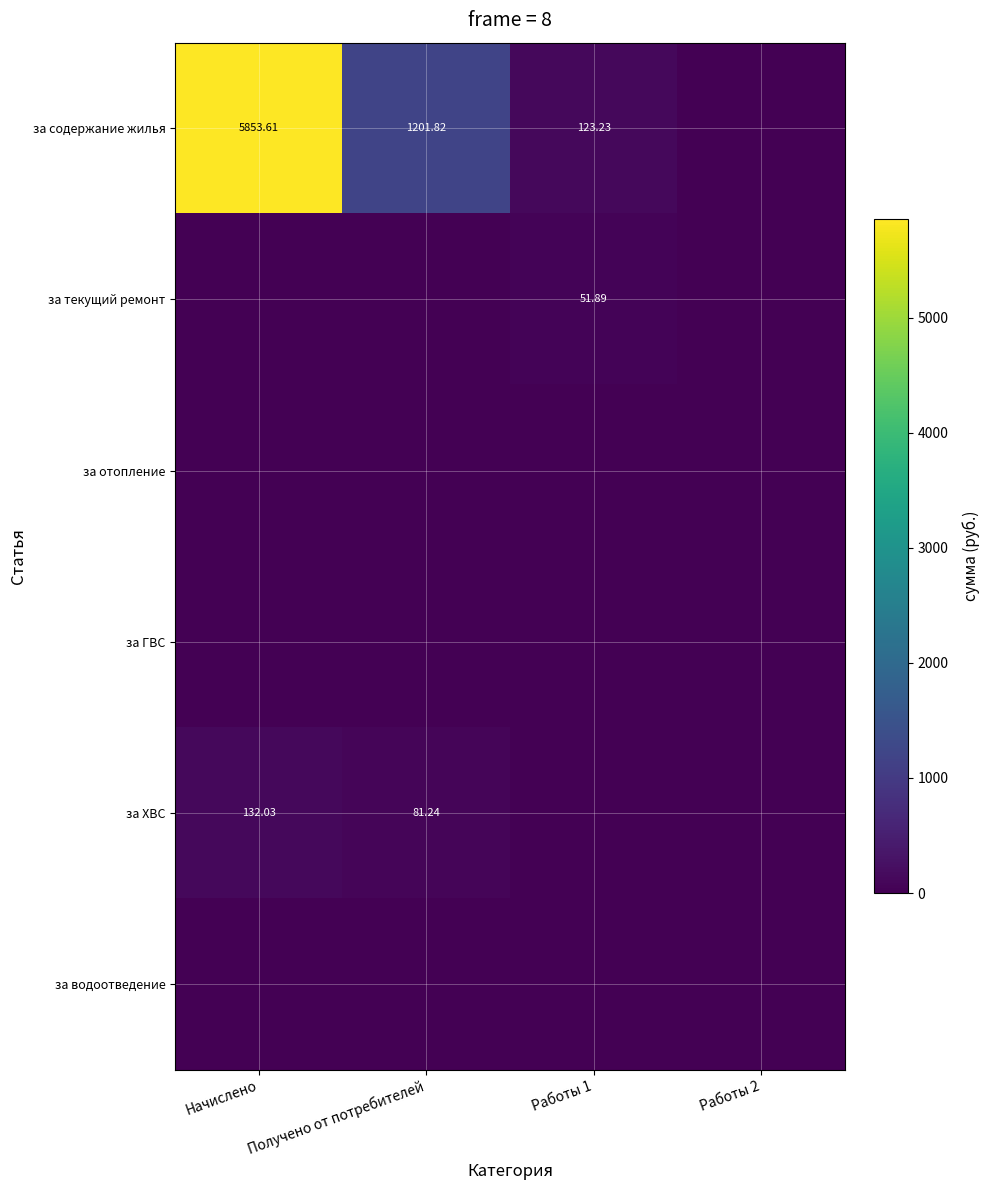

Which category has the lowest value in the за водоотведение series?

Начислено